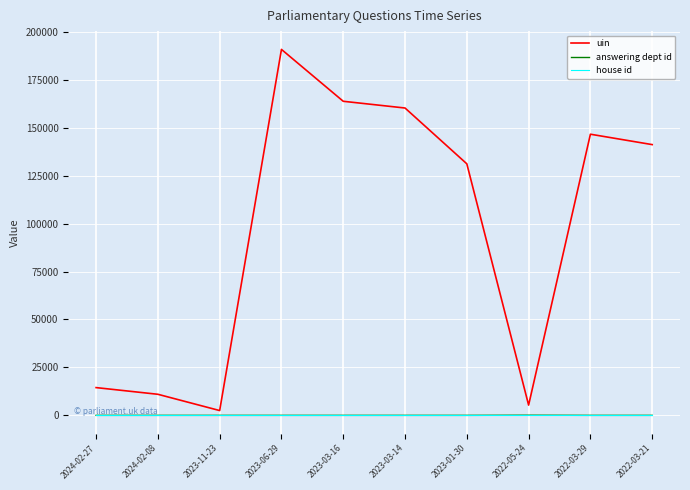

At which label does uin reach its peak?

2023-06-29